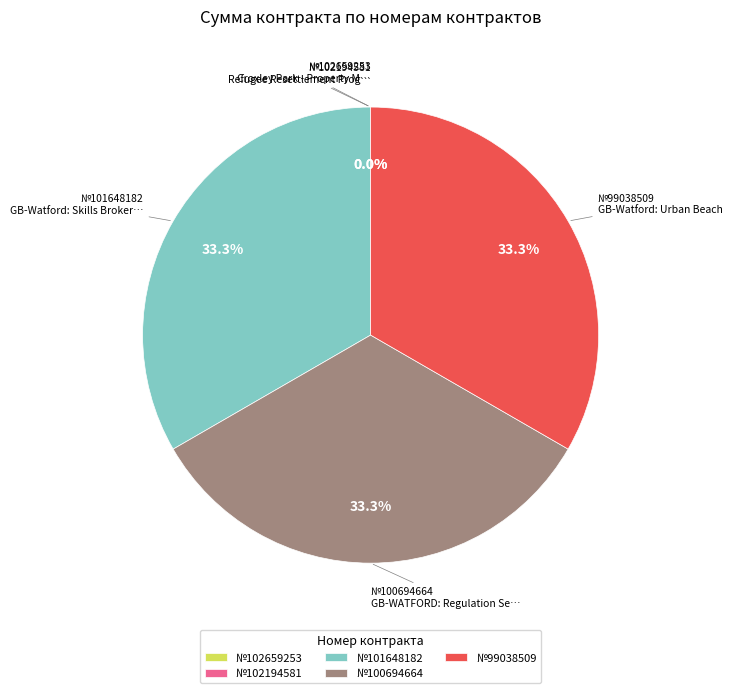

Is there a majority slice in this chart?

No